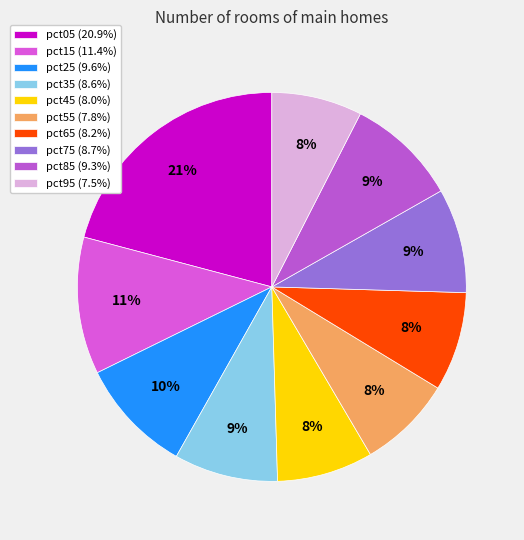

To the nearest percent, what is the average slice percentage?

10%